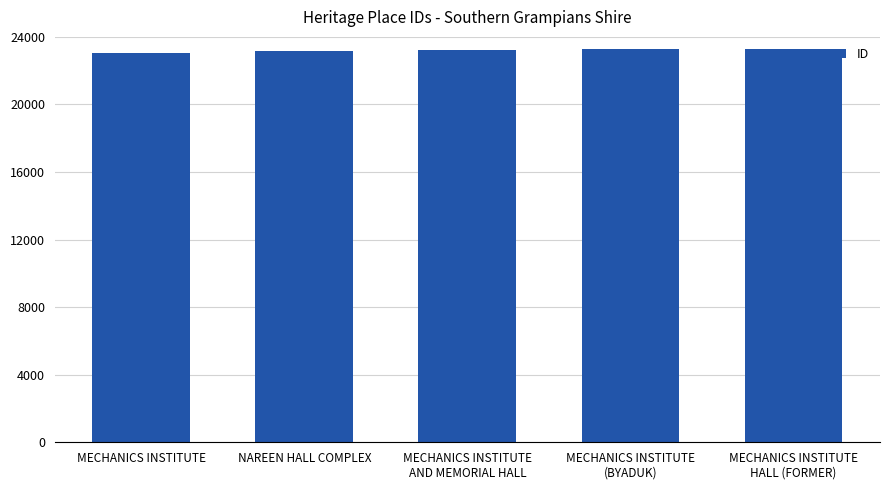

How many data points are less than 23242?

2